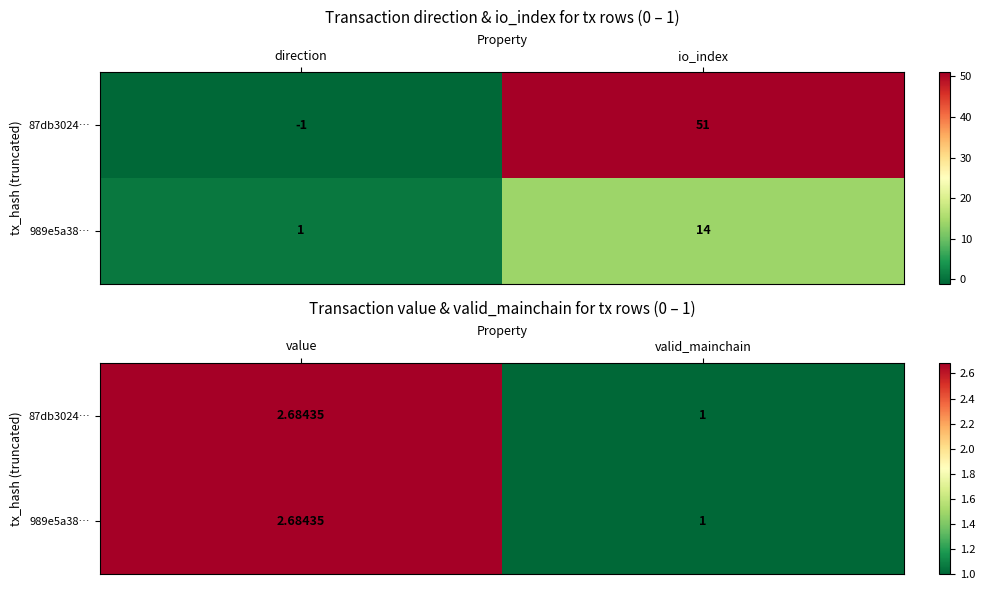

The 989e5a38… series shows 0.4 at valid_mainchain. True or false?

False